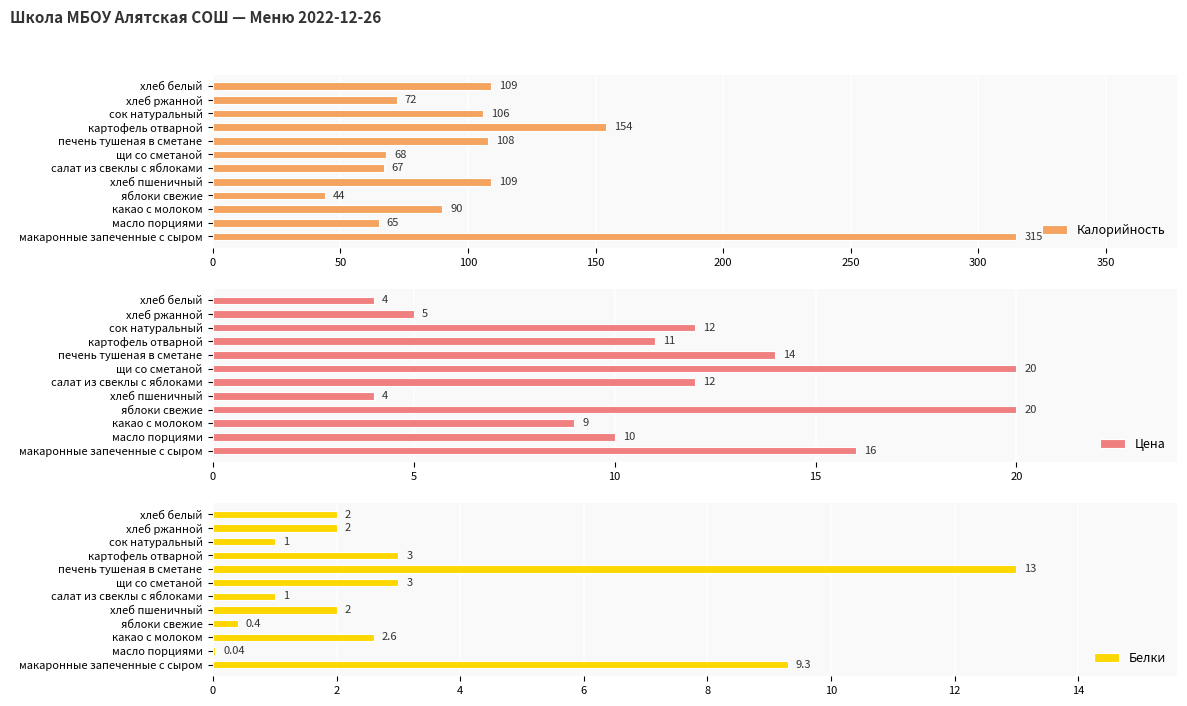

The Цена series shows 4 at хлеб пшеничный. True or false?

True